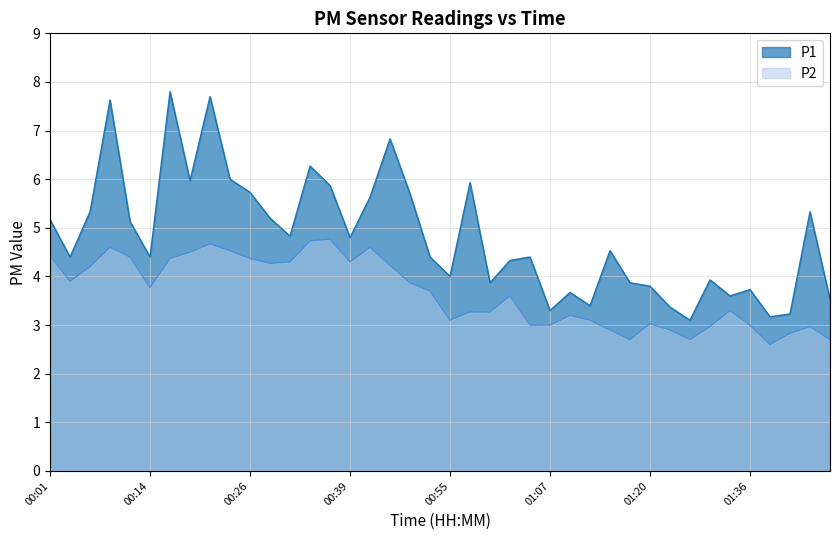

Is it true that P2 equals 1.1 at 01:20?

False